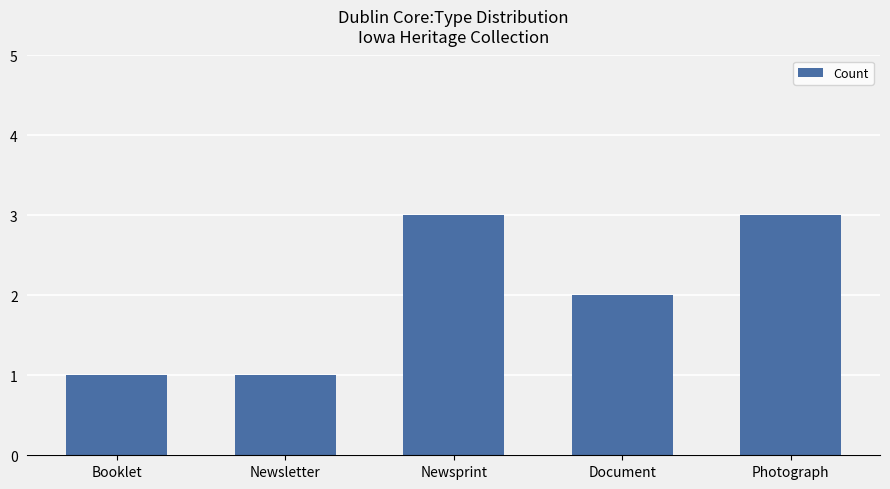

Is it true that the value at Document is 2?

True